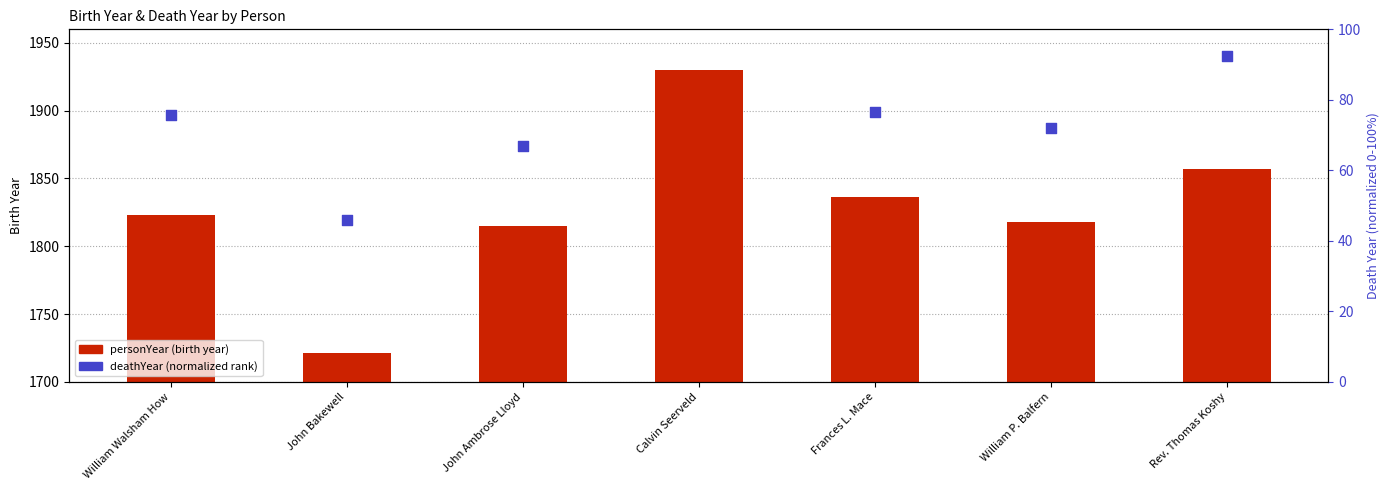

What is the change in value from Frances L. Mace to Rev. Thomas Koshy?

+21